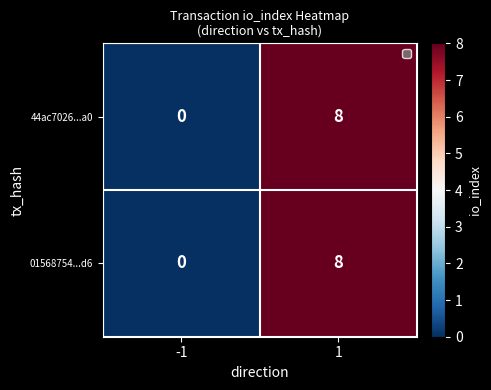

List the labels in order of 44ac7026...a0 value, smallest first.

-1, 1